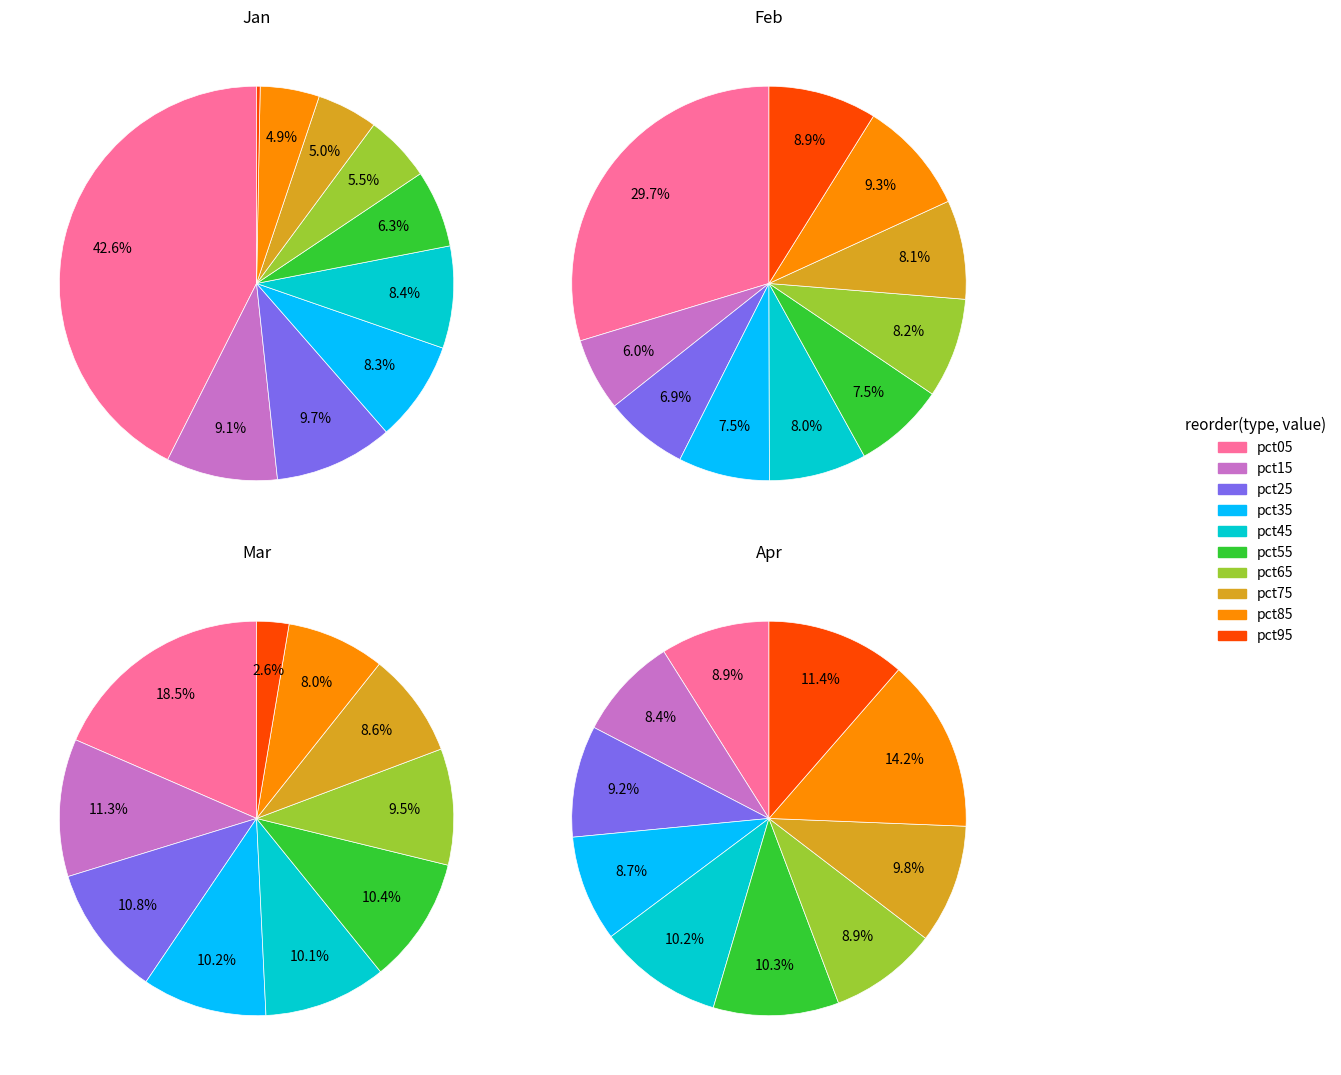

To the nearest percent, what is the combined percentage of pct45 and pct35?

20%